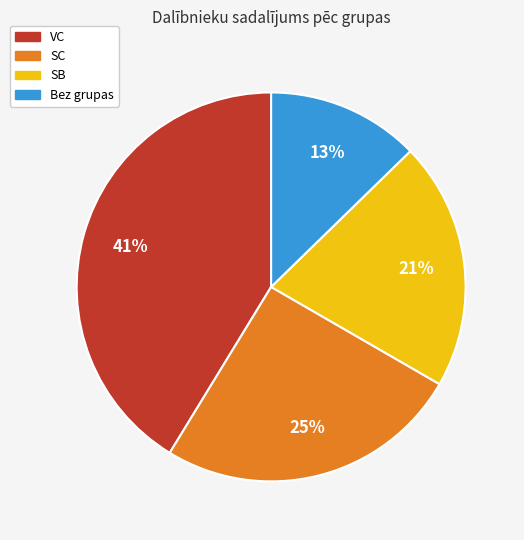

Is there a majority slice in this chart?

No